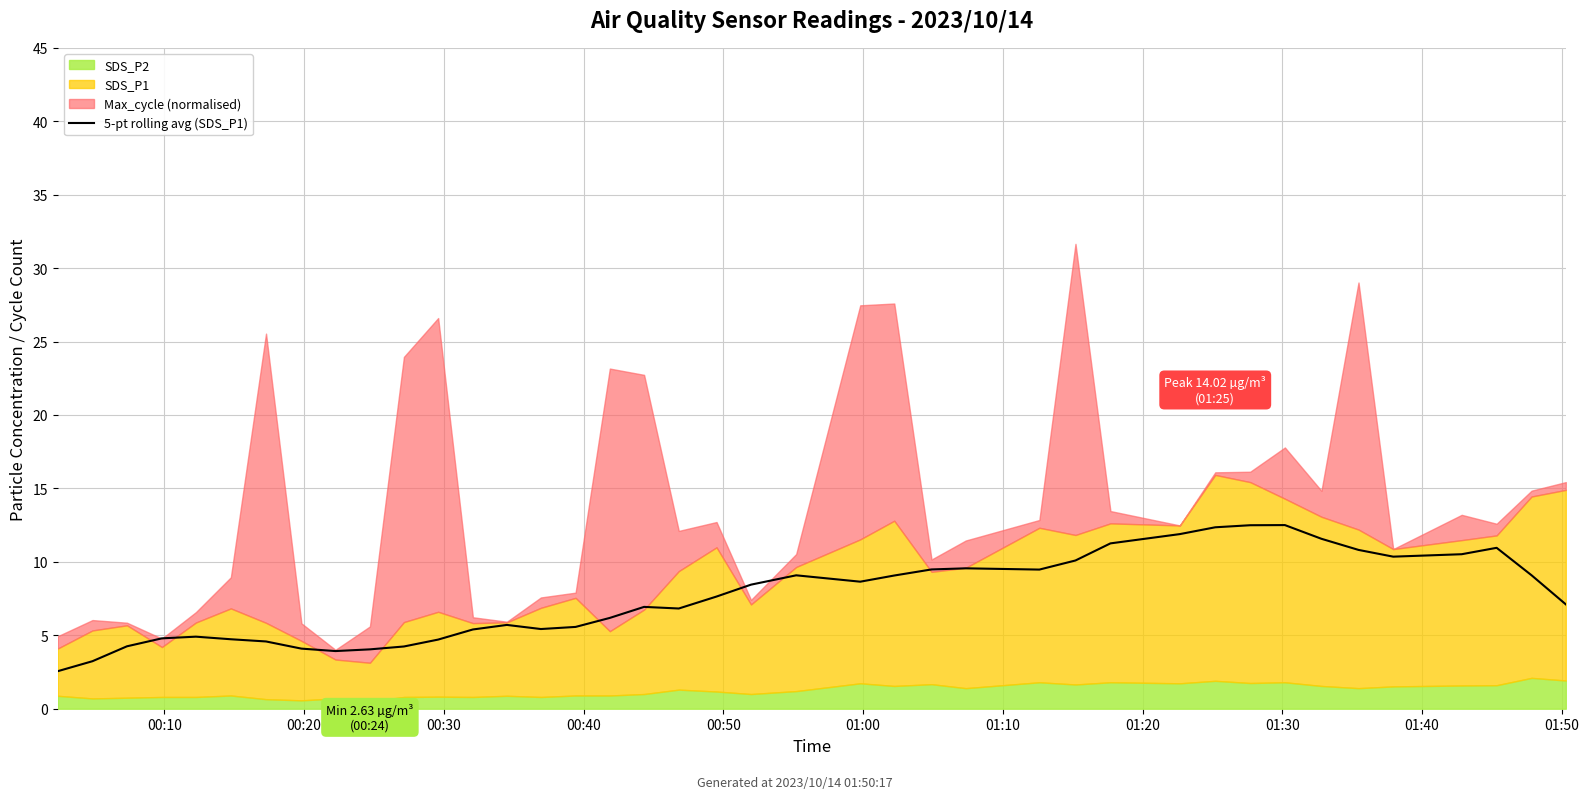

What is the value of the 14th point from the left?

5.7